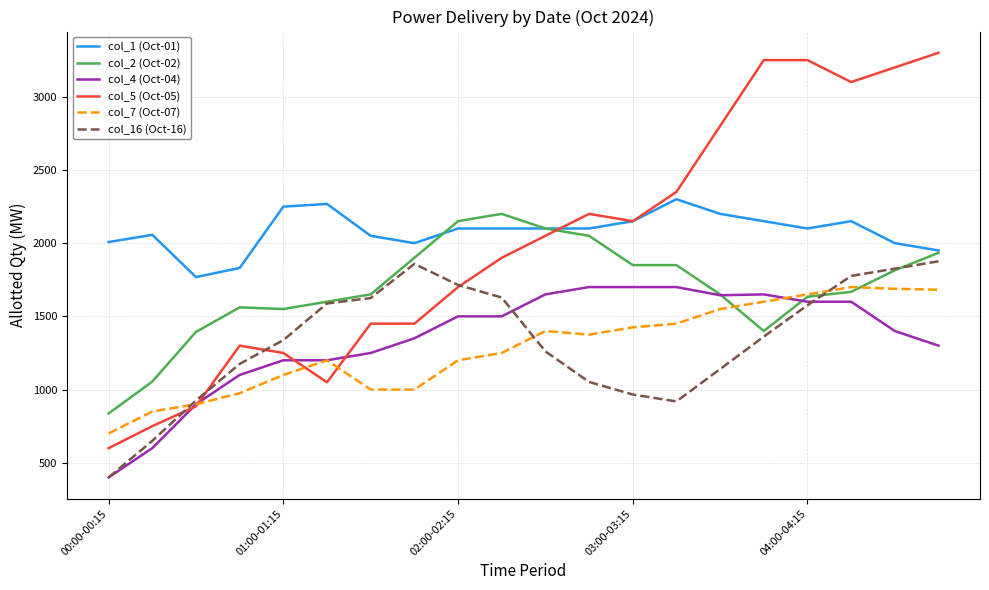

What is the greatest value displayed?

3300.0